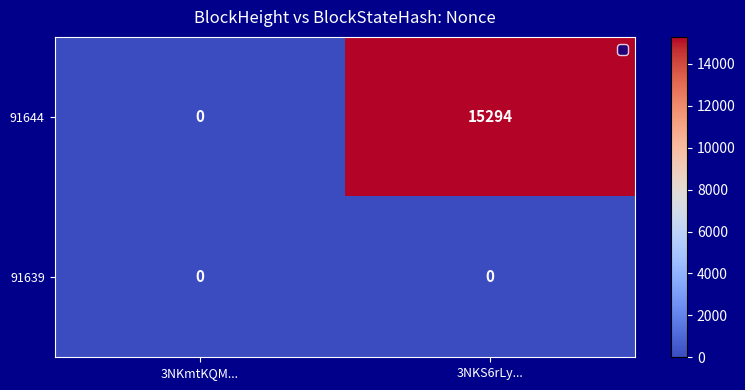

Reading left to right, extract all data points from this chart.

91644: 0	15294
91639: 0	0